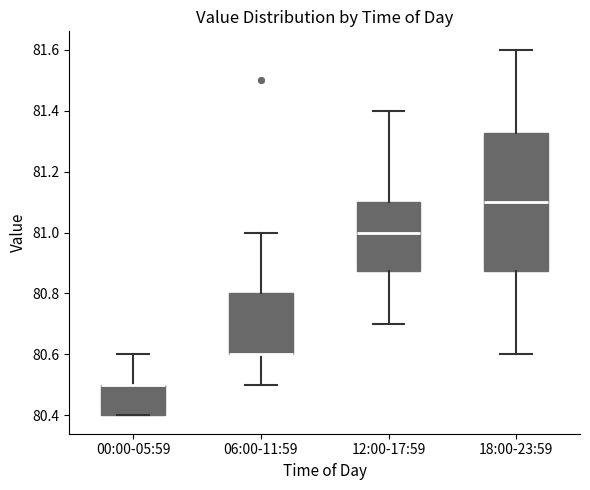

Reading left to right, transcribe this box plot: for each box, give where its median line is, the range the box spans, and where its two whiskers end, as read against the y-axis. The values are not printed on the chart, so give them approximately, as read against the axis.

00:00-05:59: median 80.50 (drawn on the box's upper edge), box 80.40 to 80.50, whiskers 80.40 to 80.60
06:00-11:59: median 80.60 (drawn on the box's lower edge), box 80.60 to 80.80, whiskers 80.50 to 81.00
12:00-17:59: median 81.00, box 80.88 to 81.10, whiskers 80.70 to 81.40
18:00-23:59: median 81.10, box 80.88 to 81.32, whiskers 80.60 to 81.60